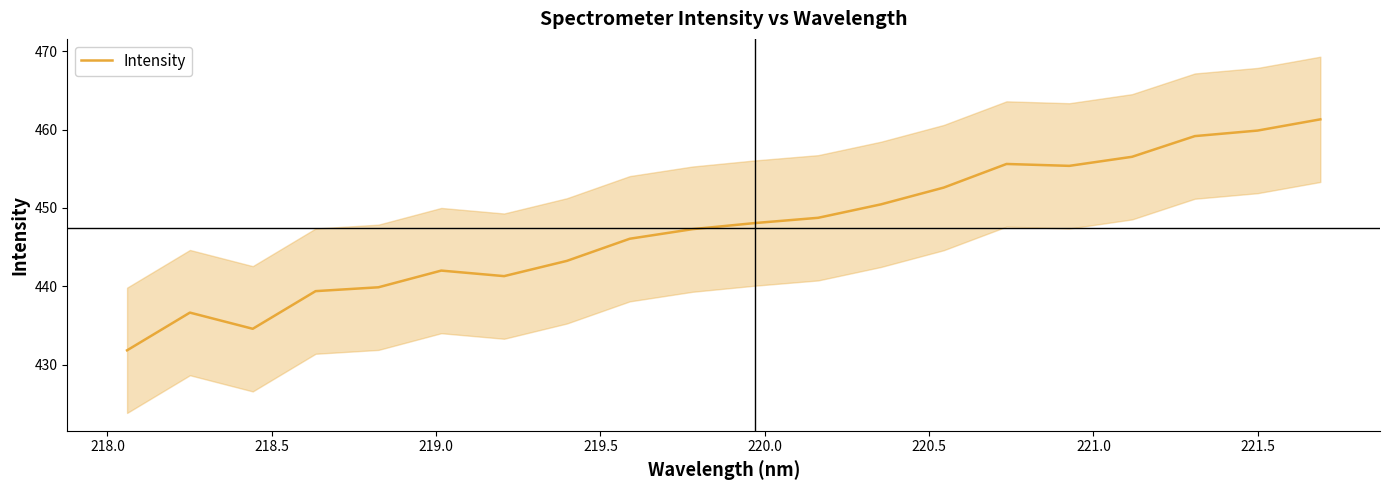

What is the sum of all values?

8949.9